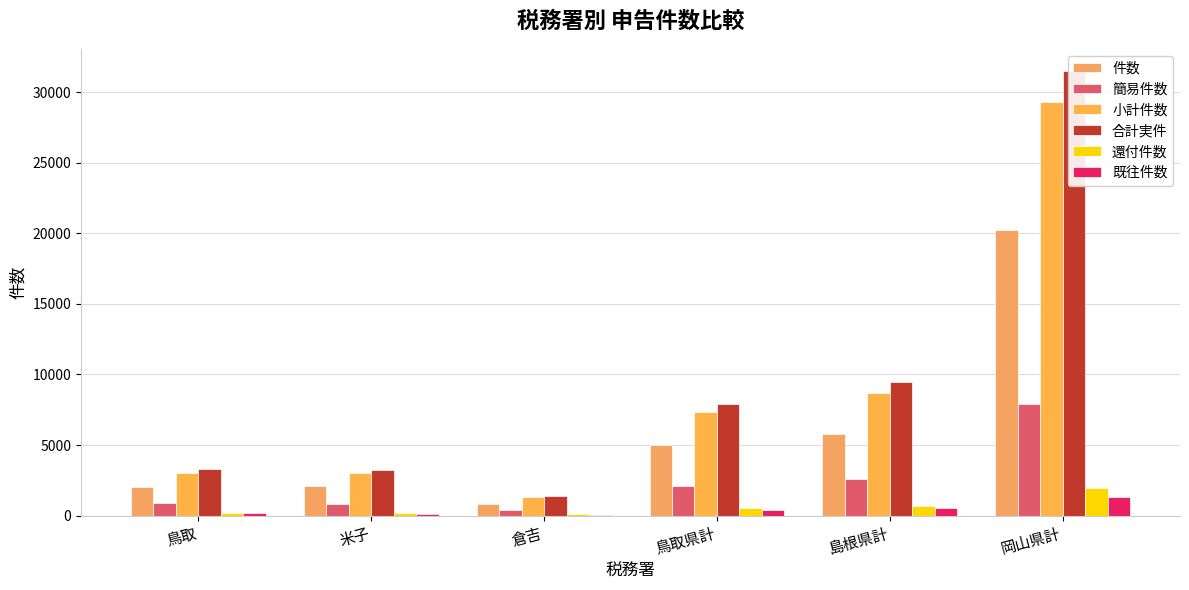

Where is 件数 nearest to the value 10531?

島根県計